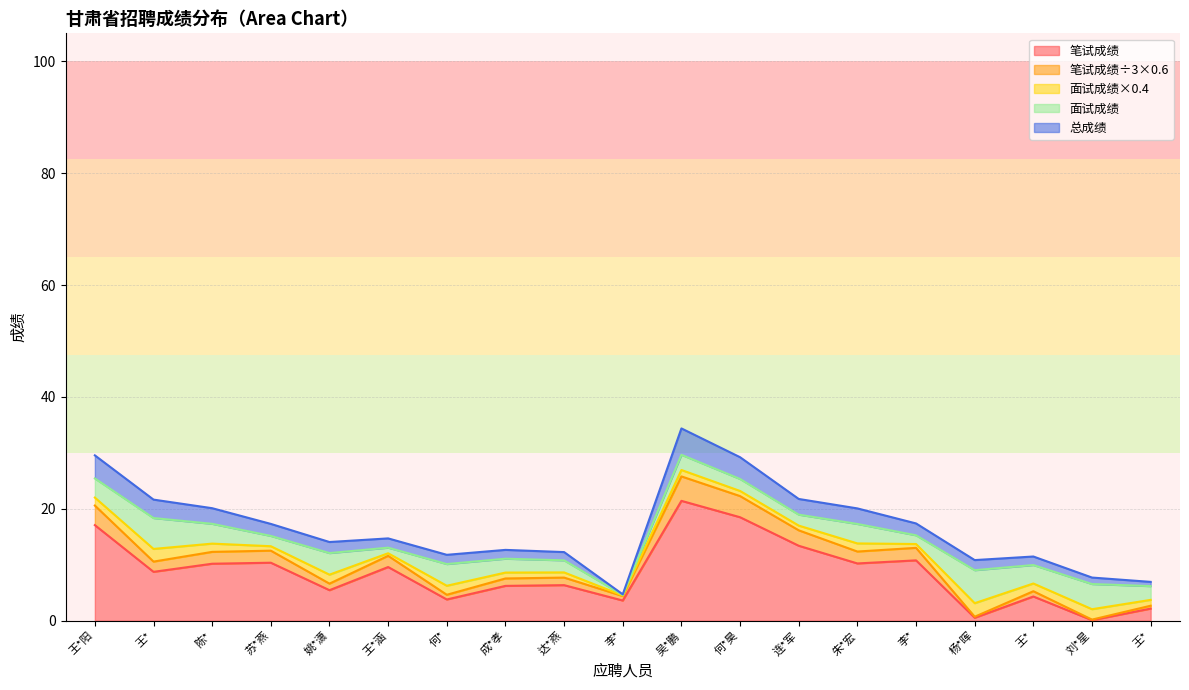

Read the 总成绩 value at 王*.

6.9